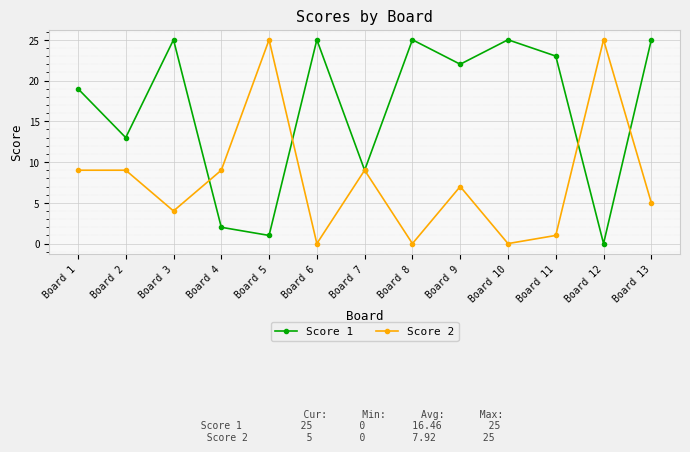

List the series in order of their overall mean, highest first.

Score 1, Score 2